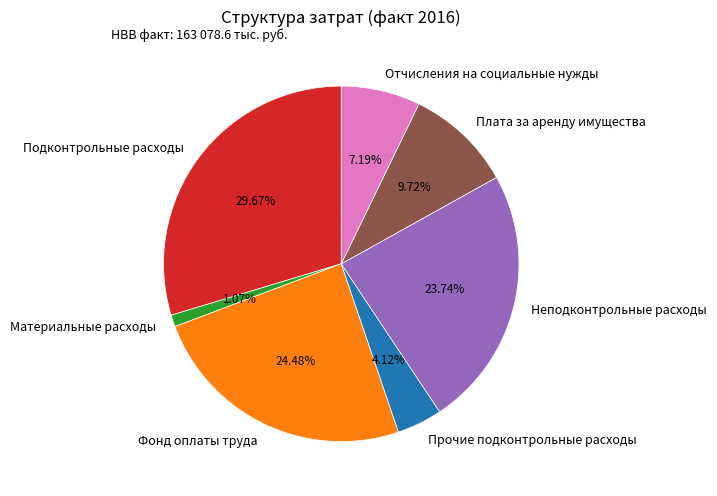

Rank the categories by value from lowest to highest.

Материальные расходы, Прочие подконтрольные расходы, Отчисления на социальные нужды, Плата за аренду имущества, Неподконтрольные расходы, Фонд оплаты труда, Подконтрольные расходы